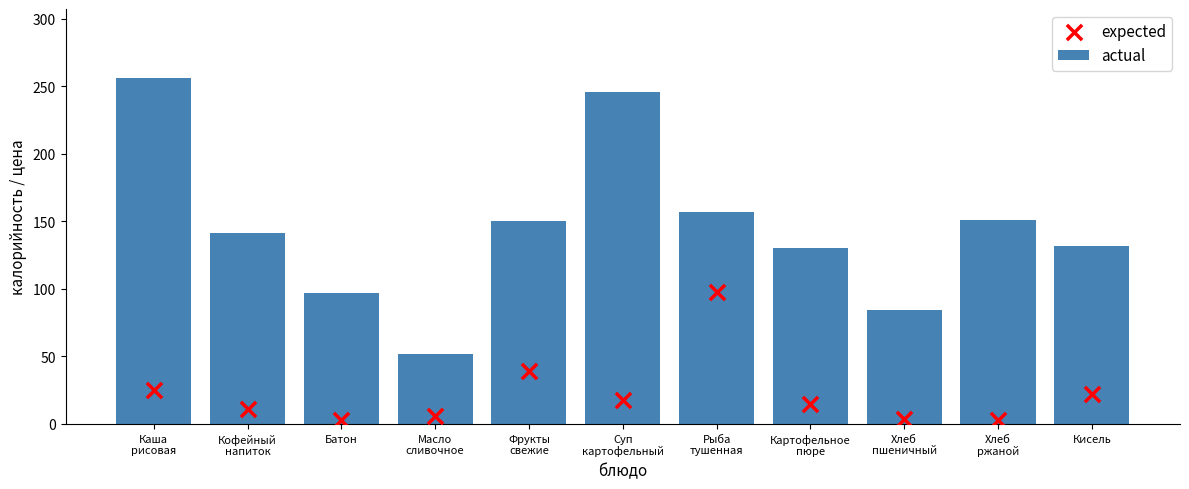

Which series reaches the maximum Y coordinate?

actual